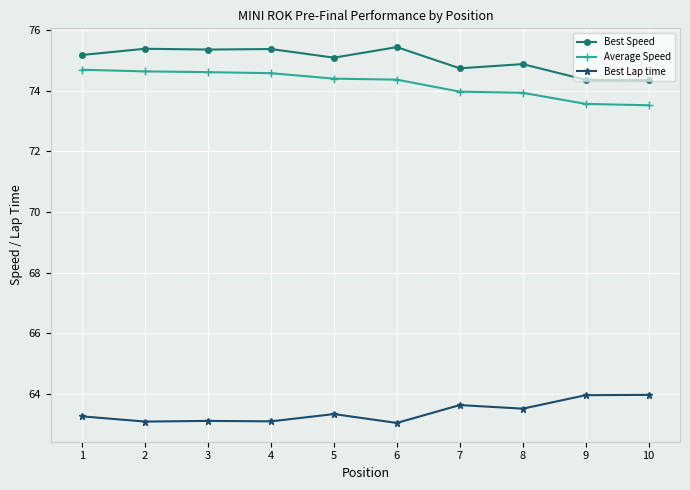

What is the highest value of the Average Speed series?

74.7